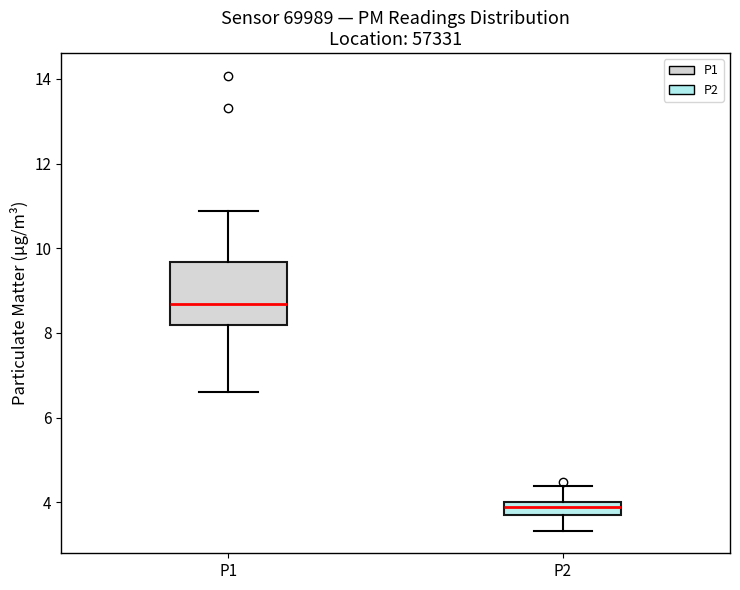

Which box has the highest median line?

P1